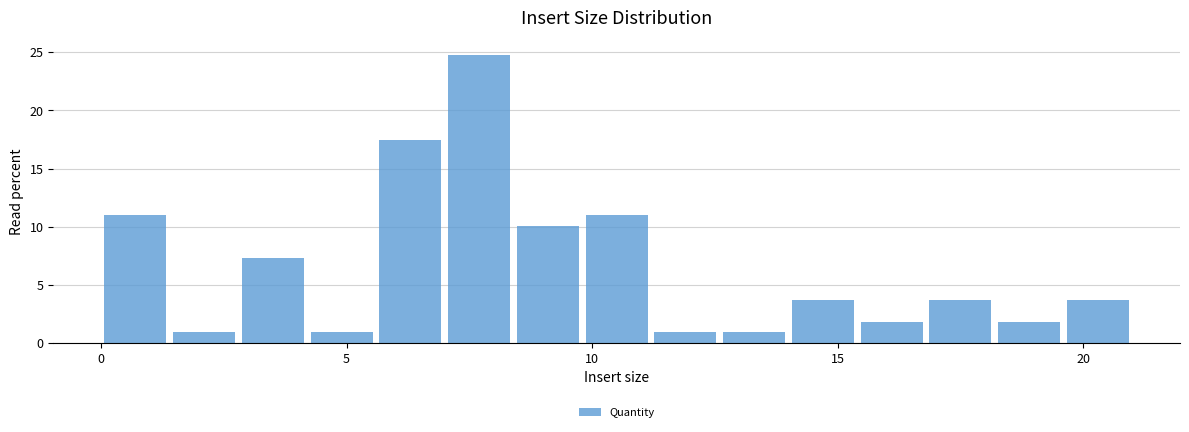

Around what value on the x-axis is the tallest bar? Give the approximate position of its centre, as read against the axis.

7.5